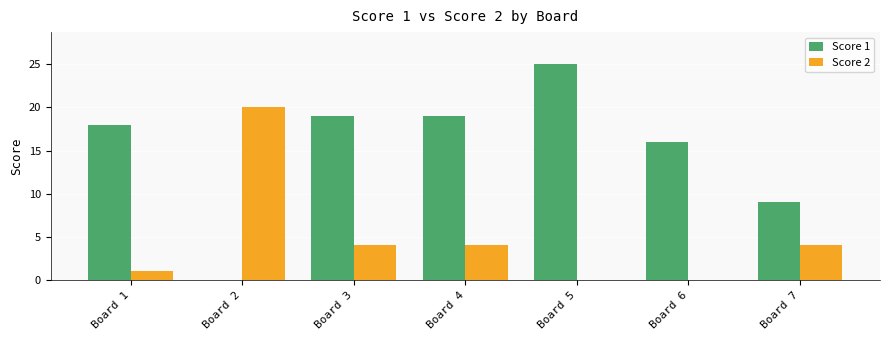

How many groups of bars are there?

7